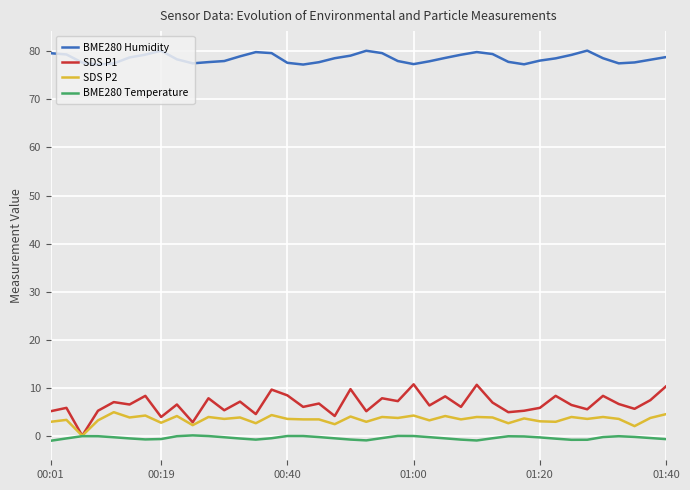

True or false: BME280 Humidity and SDS P2 intersect in this chart.

False